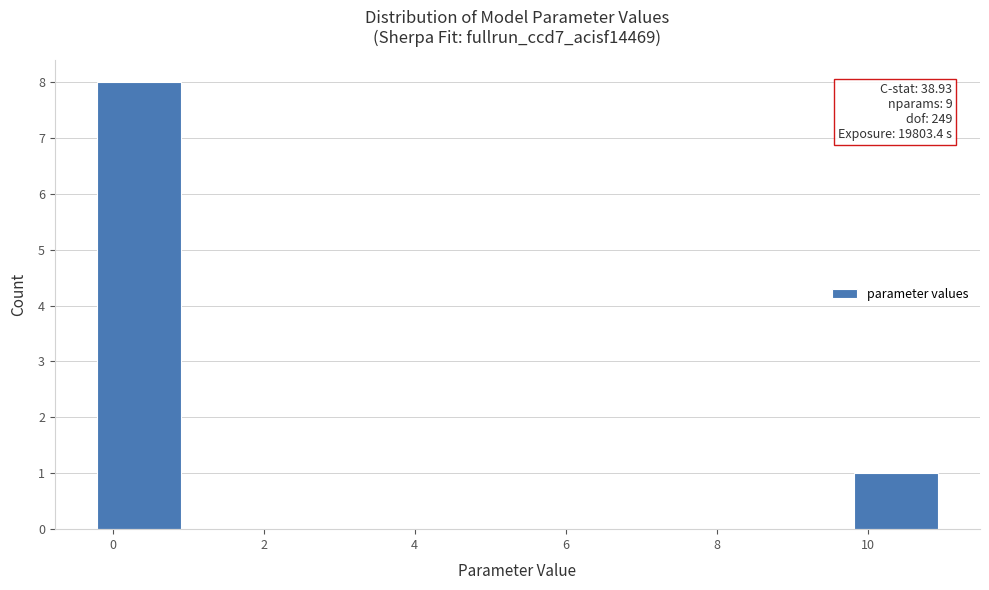

Which range on the x-axis has the tallest bar?

-0.2 to 1.0